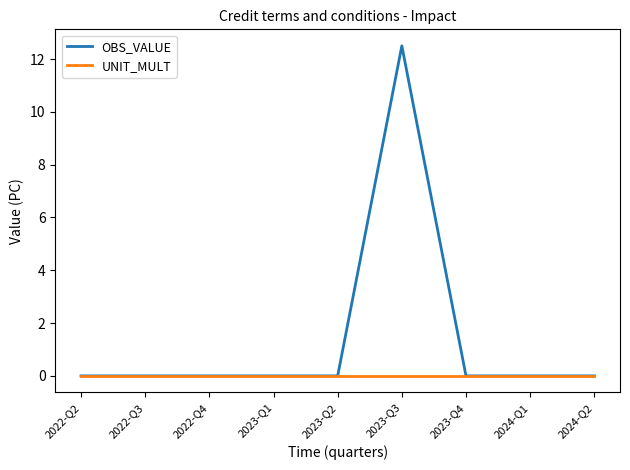

True or false: OBS_VALUE has a value of 0.0 at 2022-Q4.

True